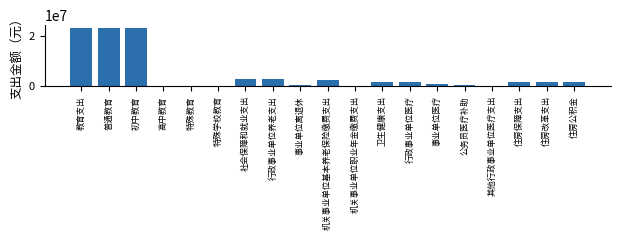

What is the maximum value shown in the chart?

22927523.9